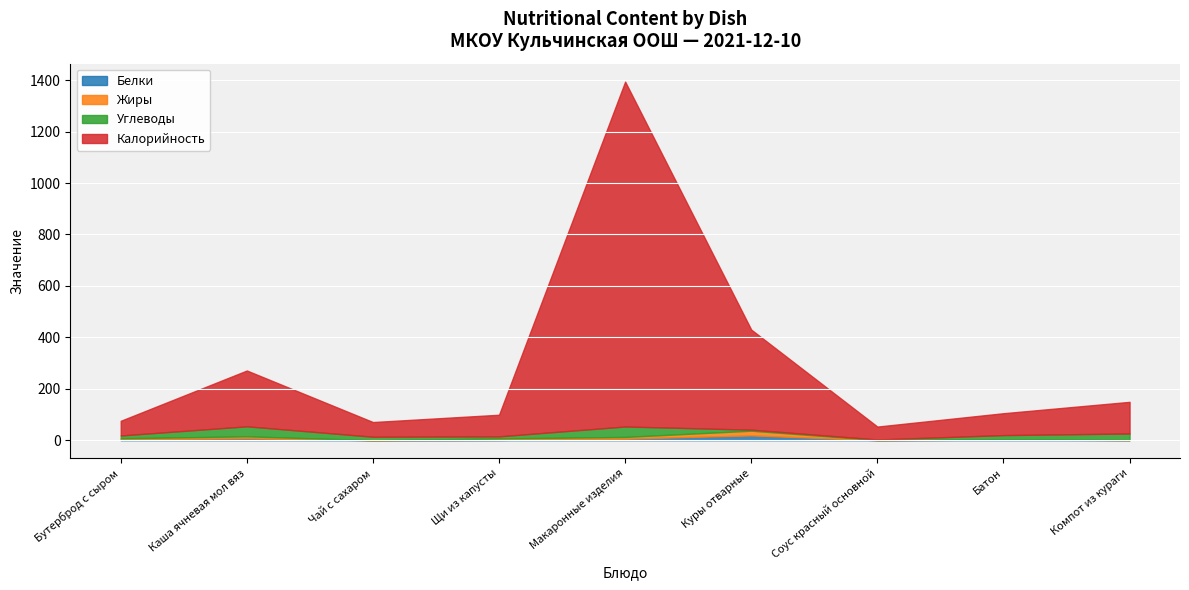

How many interior local valleys does the Жиры series have?

2